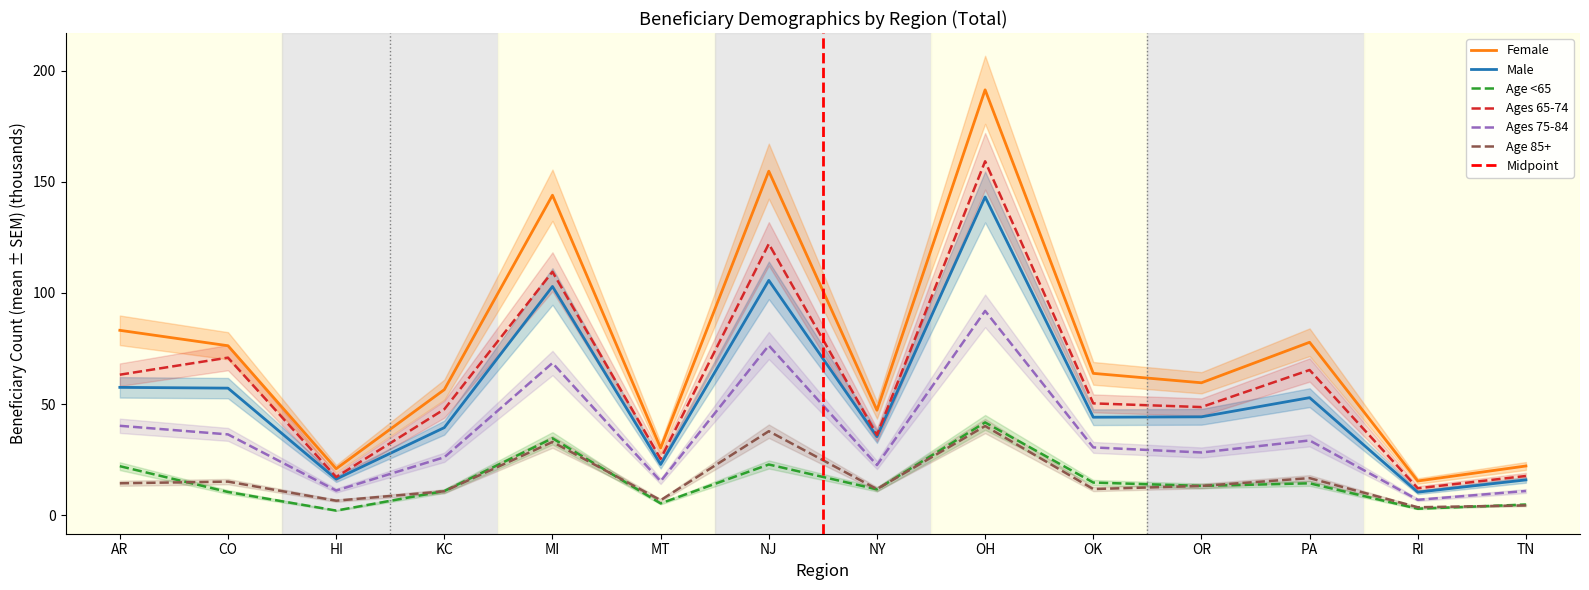

What is the difference between the Age <65 values at RI and KC?

7.9